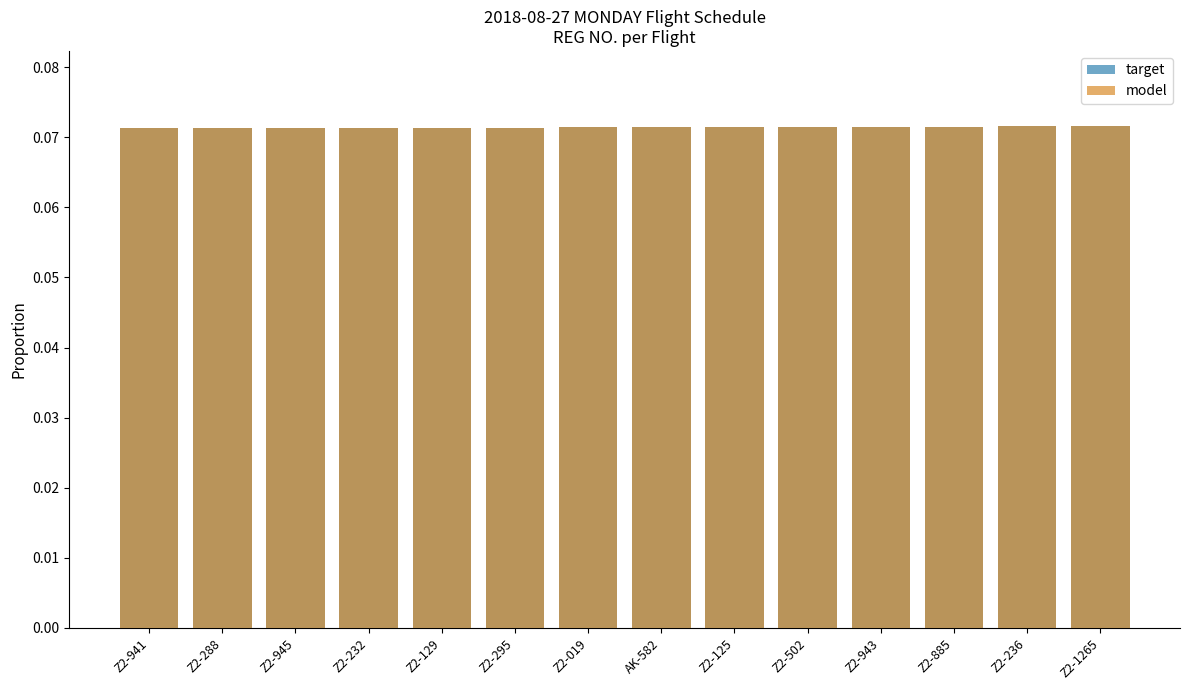

Reading left to right, transcribe all the data shown in this chart.

target: Z2-941=0.1	Z2-288=0.1	Z2-945=0.1	Z2-232=0.1	Z2-129=0.1	Z2-295=0.1	Z2-019=0.1	AK-582=0.1	Z2-125=0.1	Z2-502=0.1	Z2-943=0.1	Z2-885=0.1	Z2-236=0.1	Z2-1265=0.1
model: Z2-941=0.1	Z2-288=0.1	Z2-945=0.1	Z2-232=0.1	Z2-129=0.1	Z2-295=0.1	Z2-019=0.1	AK-582=0.1	Z2-125=0.1	Z2-502=0.1	Z2-943=0.1	Z2-885=0.1	Z2-236=0.1	Z2-1265=0.1